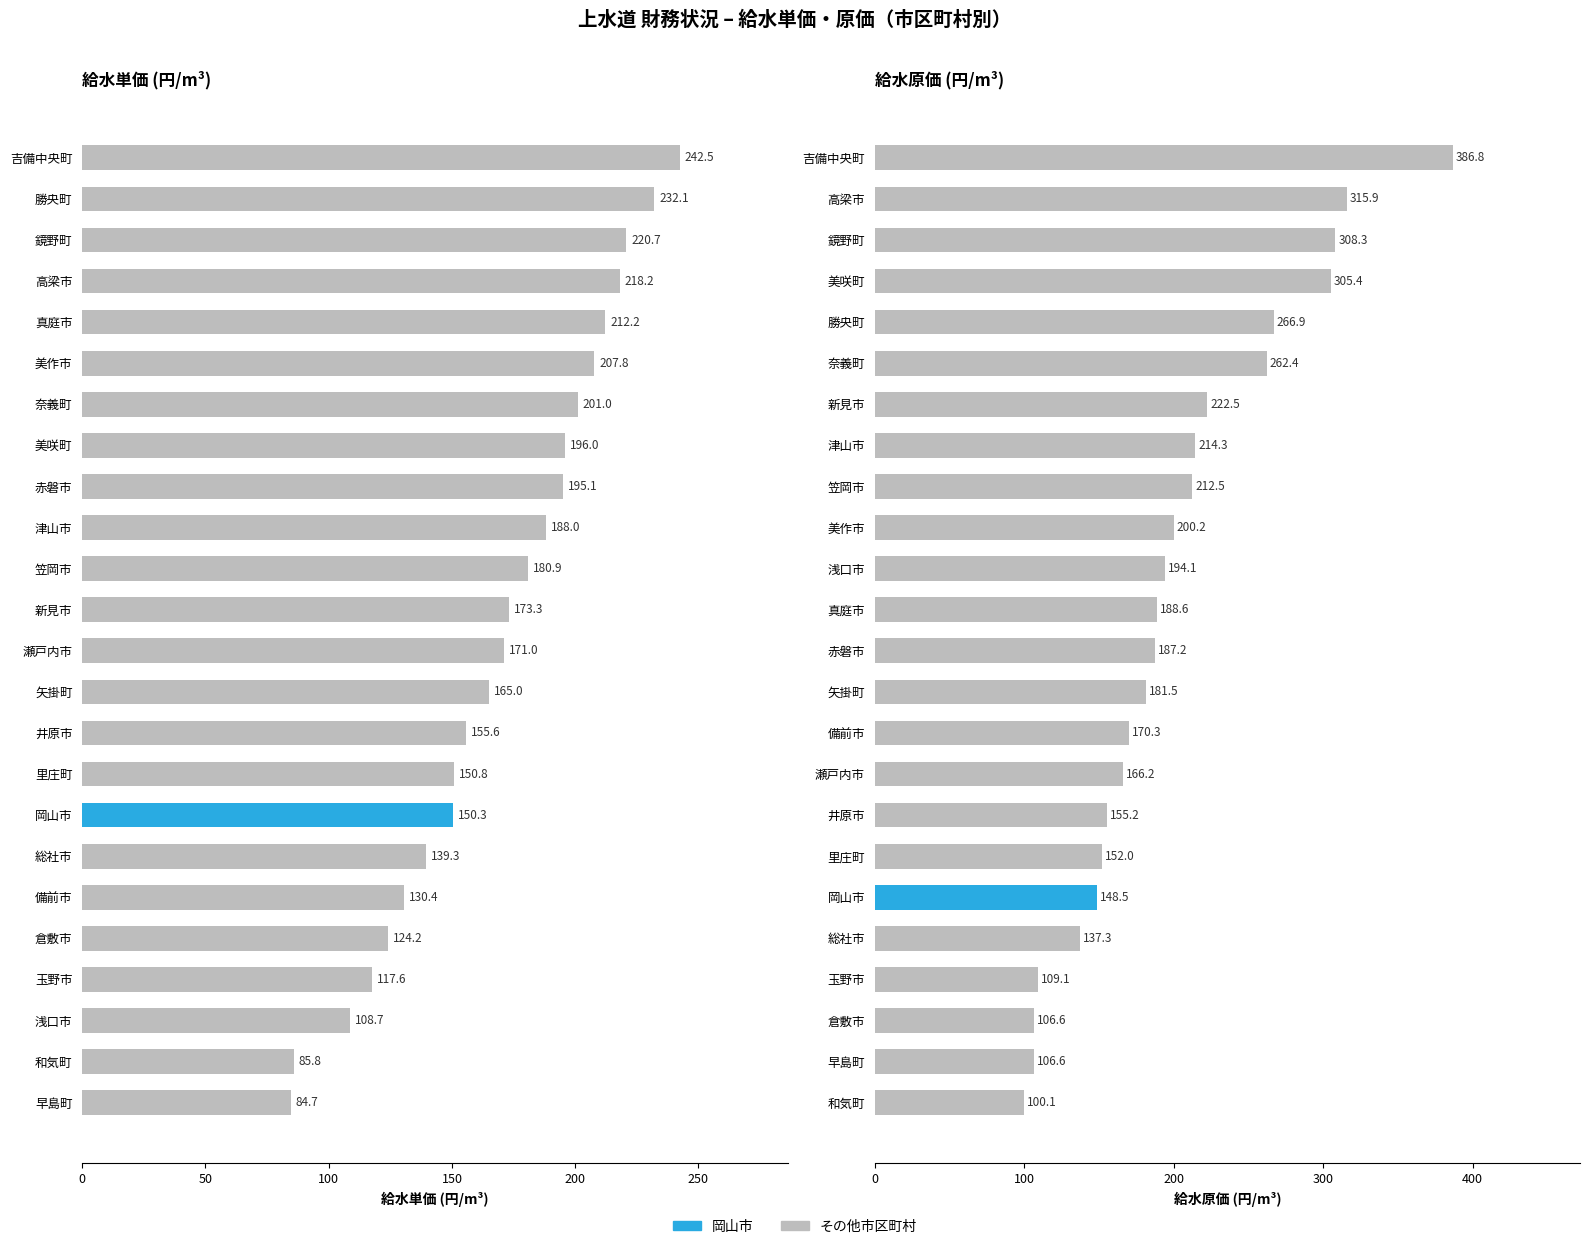

How many values in the 給水原価(円/m³) series are below 188?

12